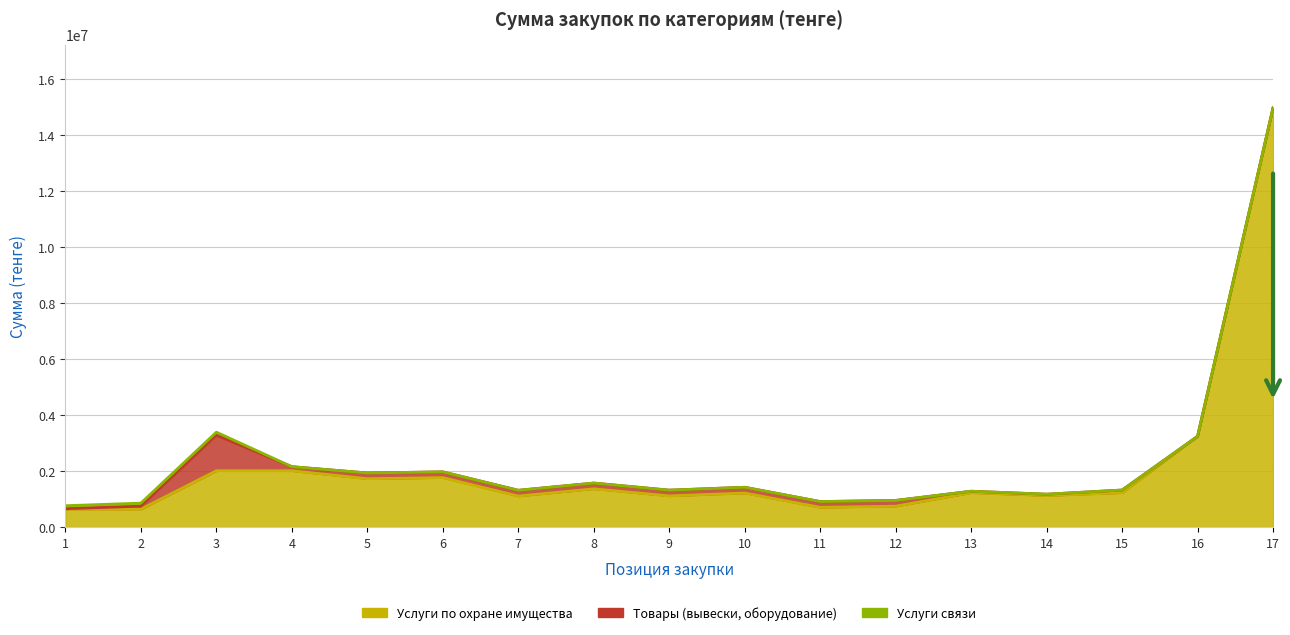

True or false: Товары (вывески, оборудование) has a value of -701401.1 at 17.

False